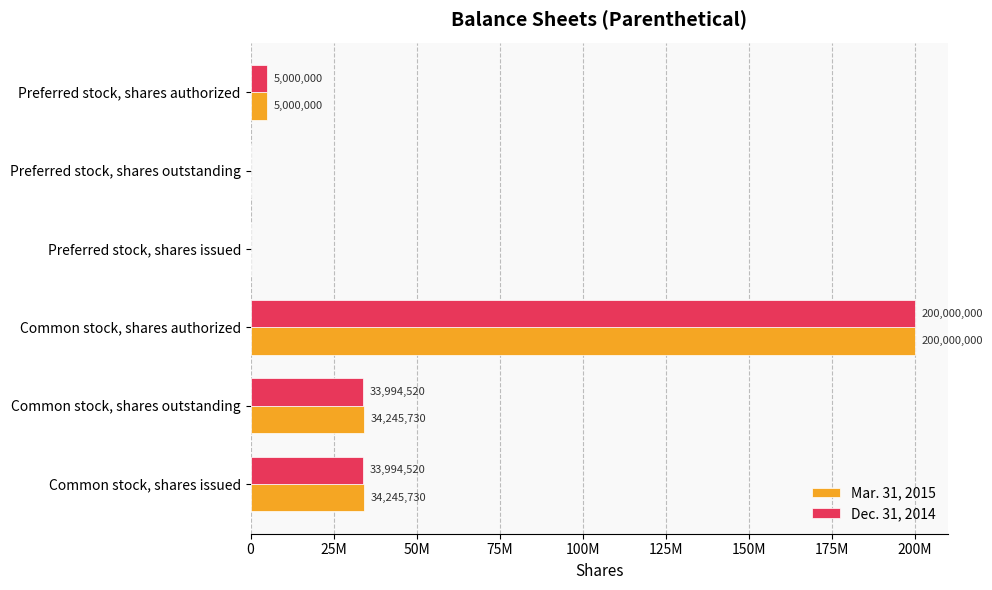

What is the maximum value shown in the chart?

200000000